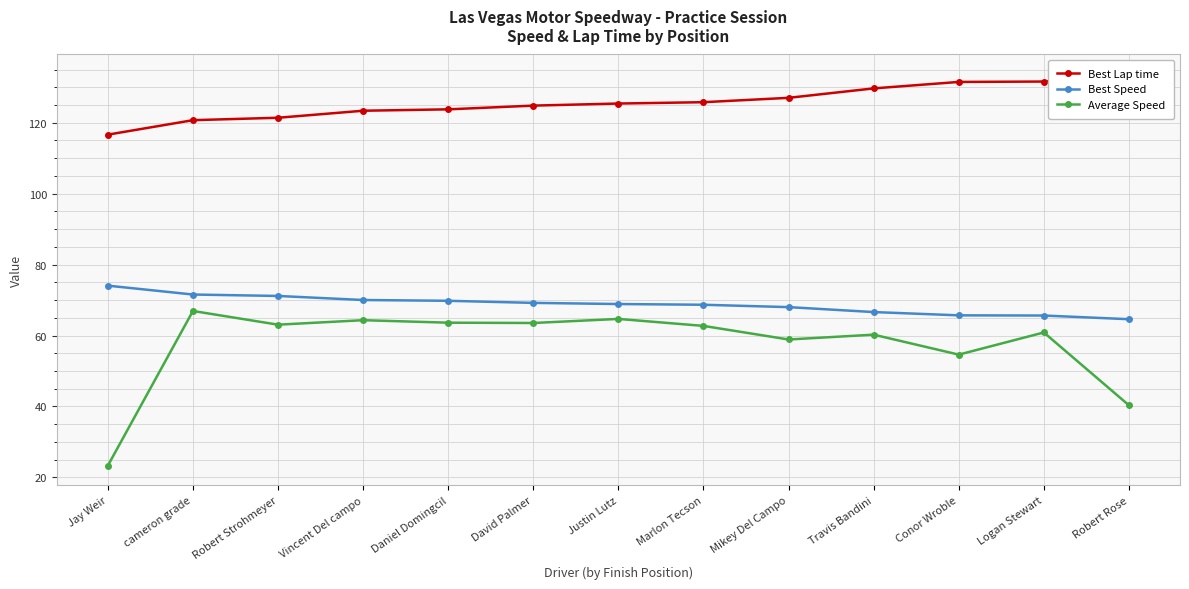

What value does the Average Speed series have at David Palmer?

63.5